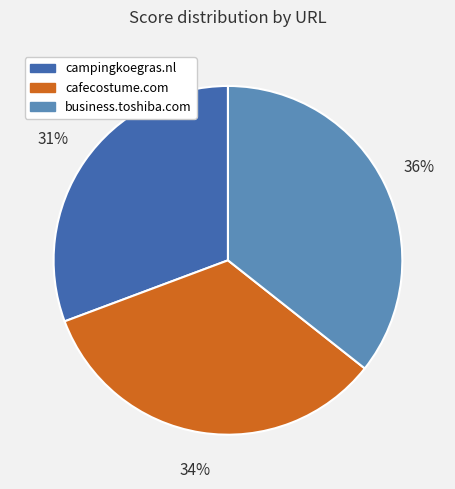

What is the smallest slice in the pie chart?

campingkoegras.nl